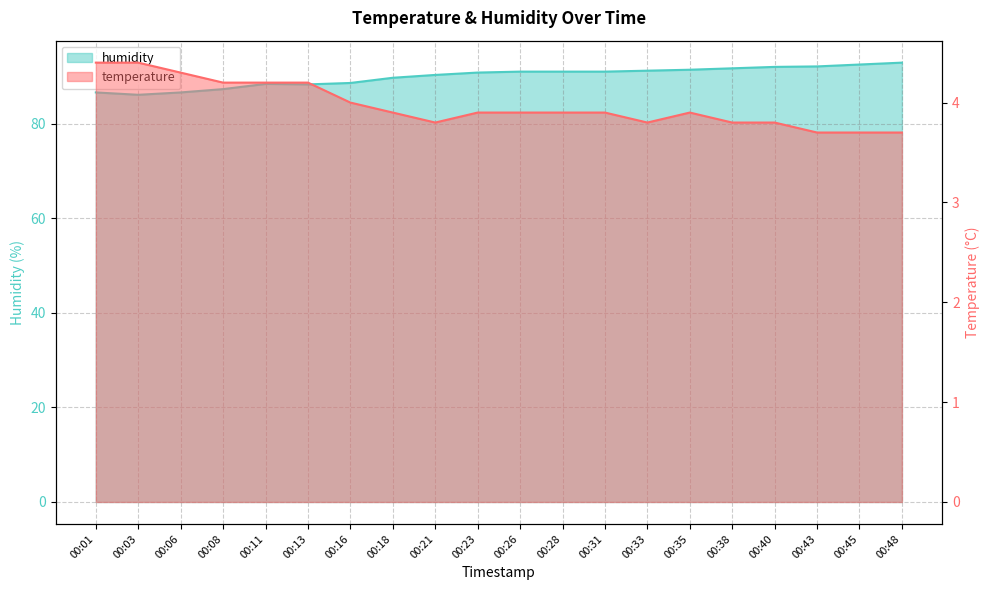

What is the maximum value shown in the chart?

92.9